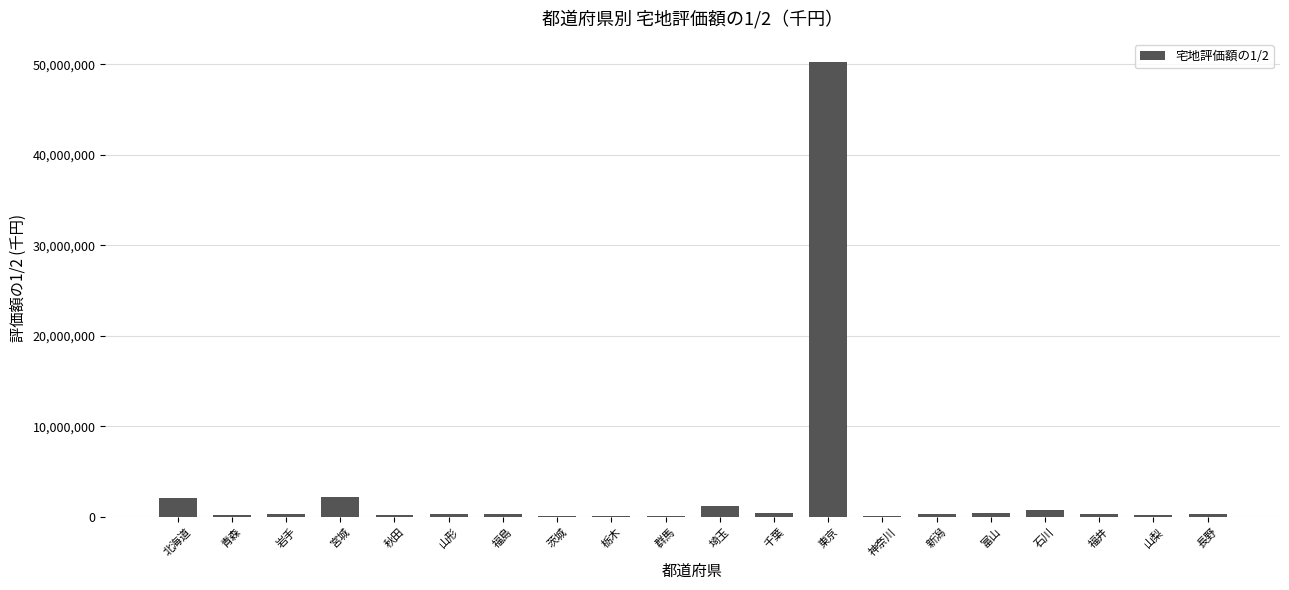

True or false: the data shows 2060543 at 北海道.

True